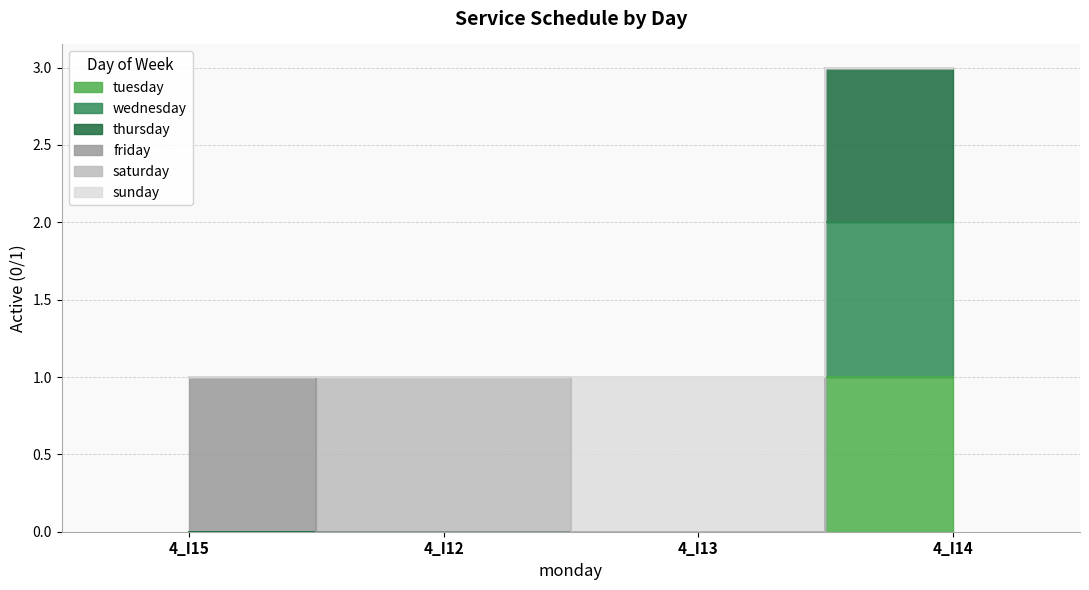

True or false: thursday and wednesday cross at least once.

False